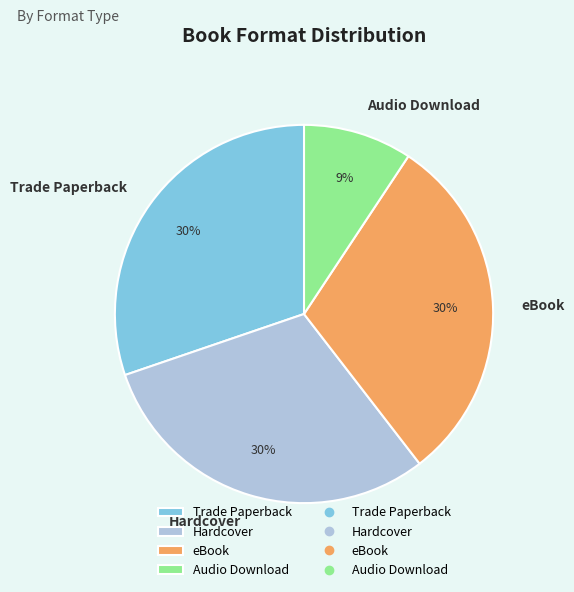

What is the smallest slice in the pie chart?

Audio Download